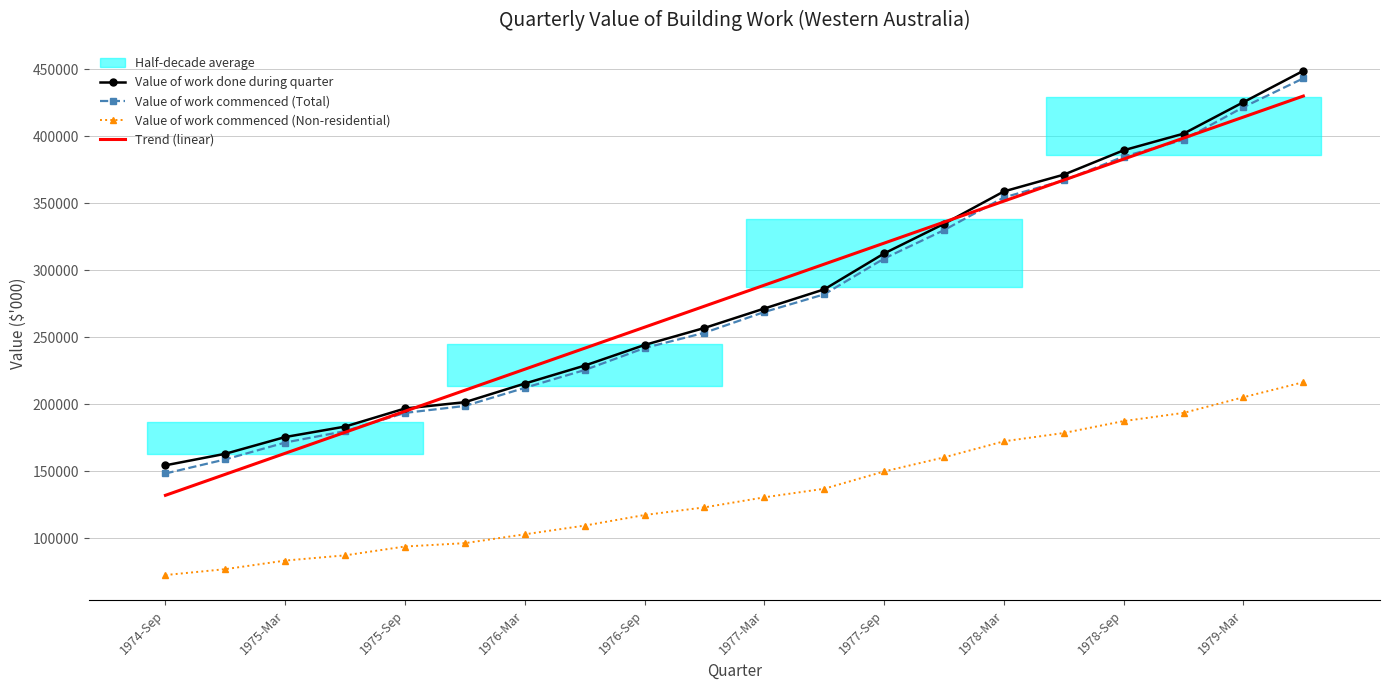

What value does the Value of work commenced (Non-residential) series have at 1976-Sep?

117200.0